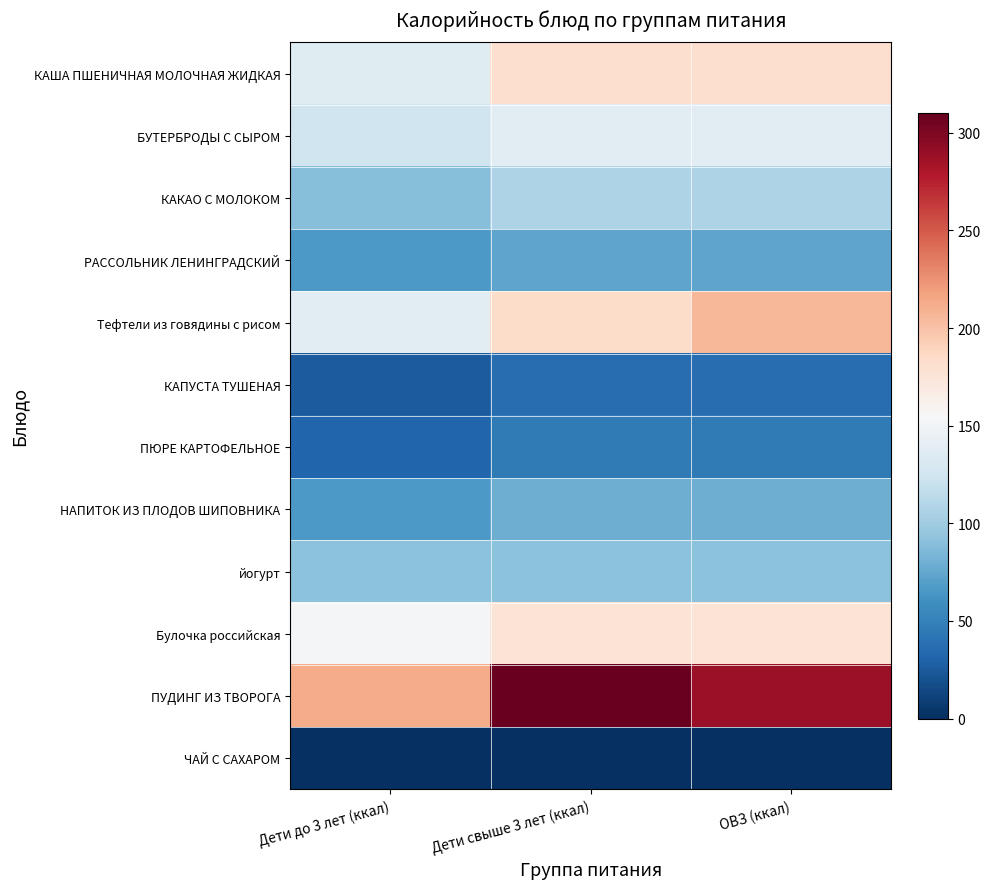

At which category is the sum across all series the highest?

ОВЗ (ккал)